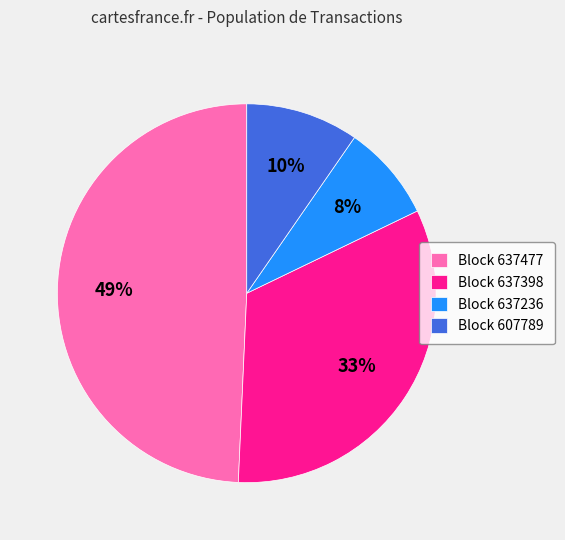

To the nearest percent, what is the difference between the Block 637398 and Block 637236 slice percentages?

25%